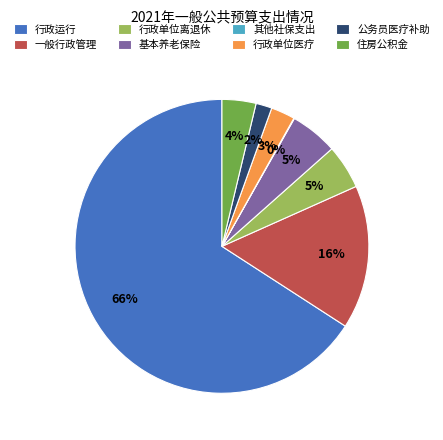

To the nearest percent, what is the average slice percentage?

12%